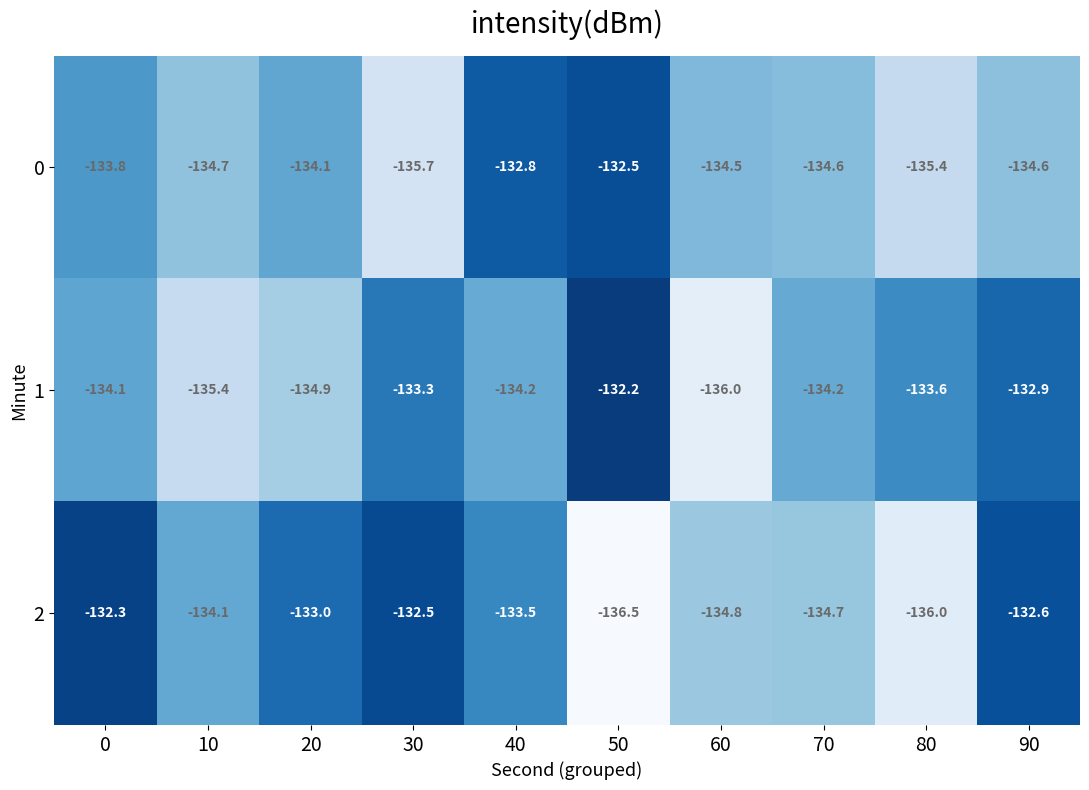

Which series has the largest total across all categories?

2